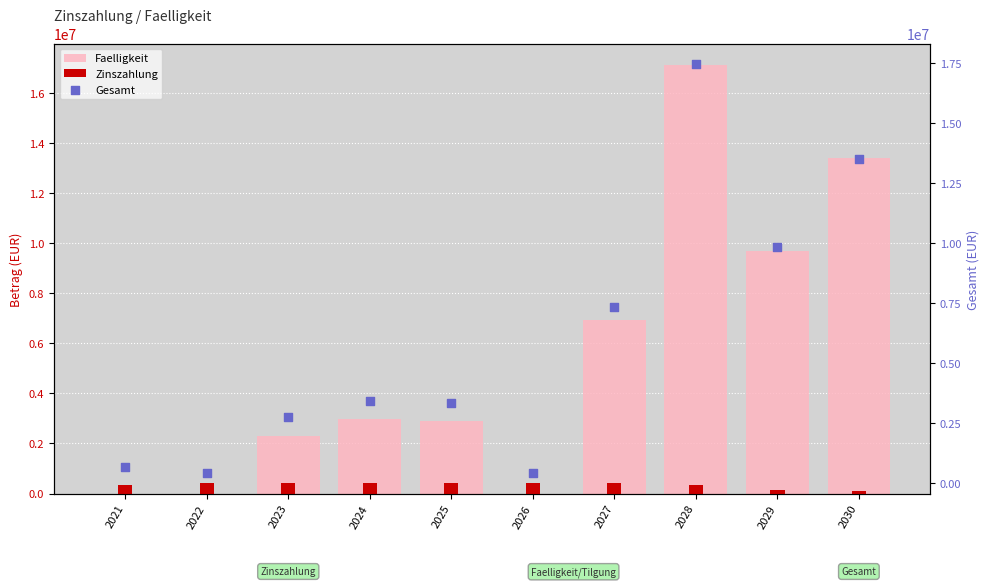

What is the total value across all series at 2027?

14708851.0